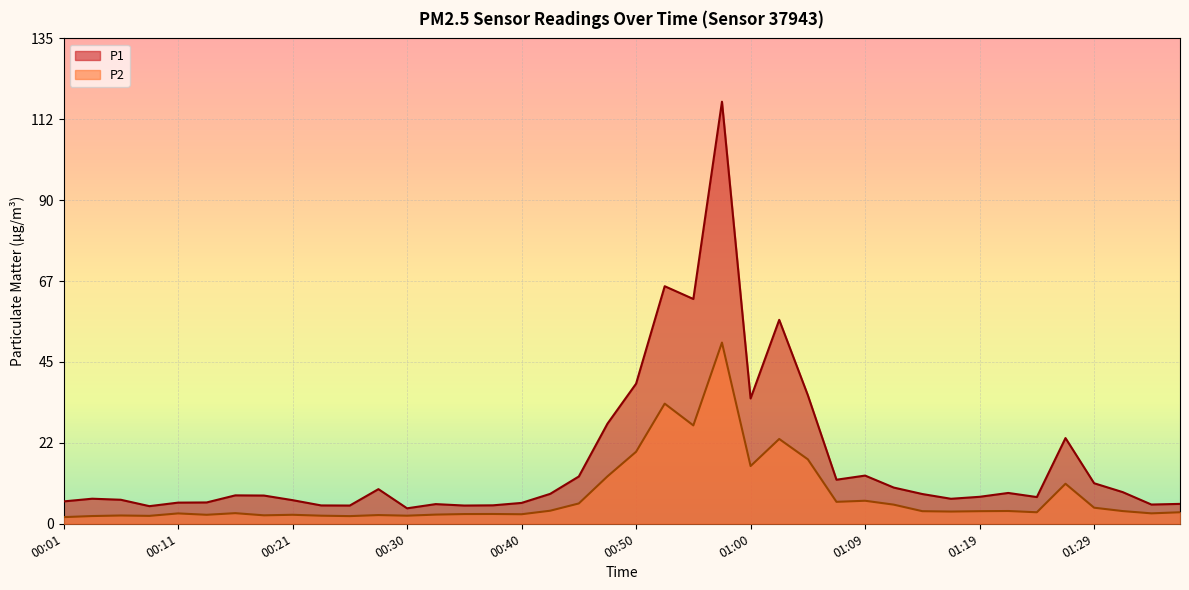

Which category has the highest value across all series?

00:57